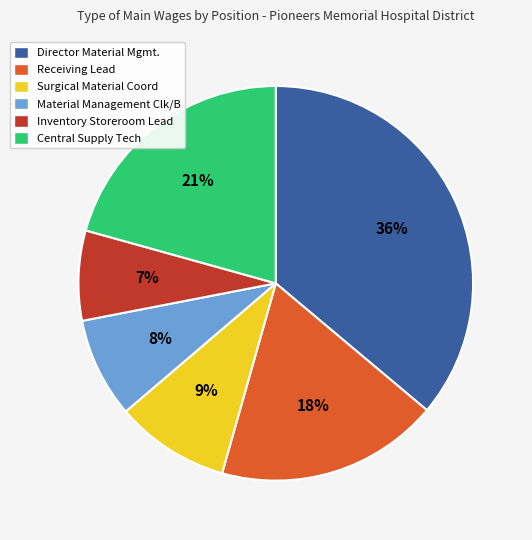

Is it true that Inventory Storeroom Lead is 7% of the pie?

True